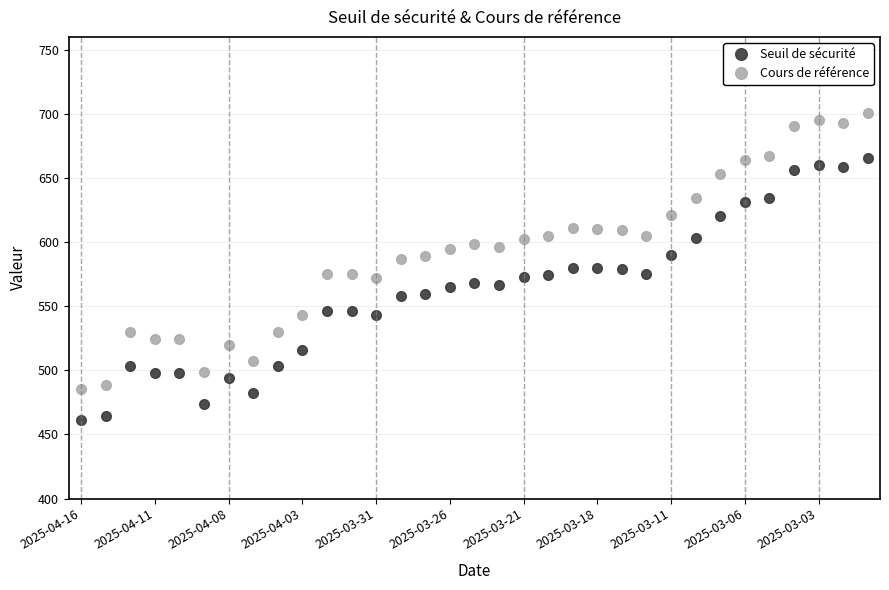

What is the difference between the maximum and minimum values in the Seuil de sécurité series?

204.3